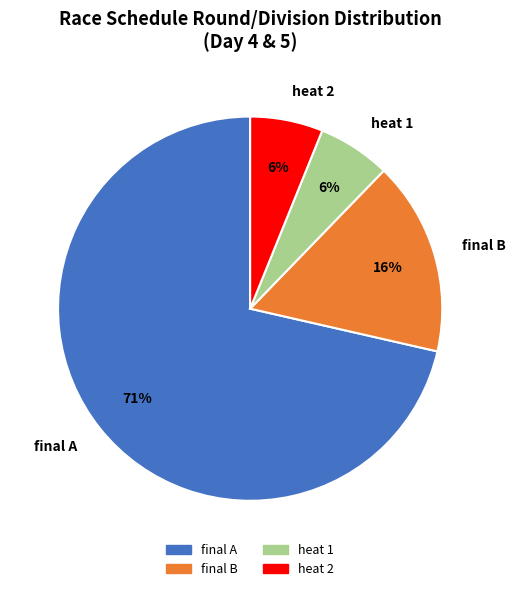

Combined, do heat 2 and final A account for over 50%?

Yes